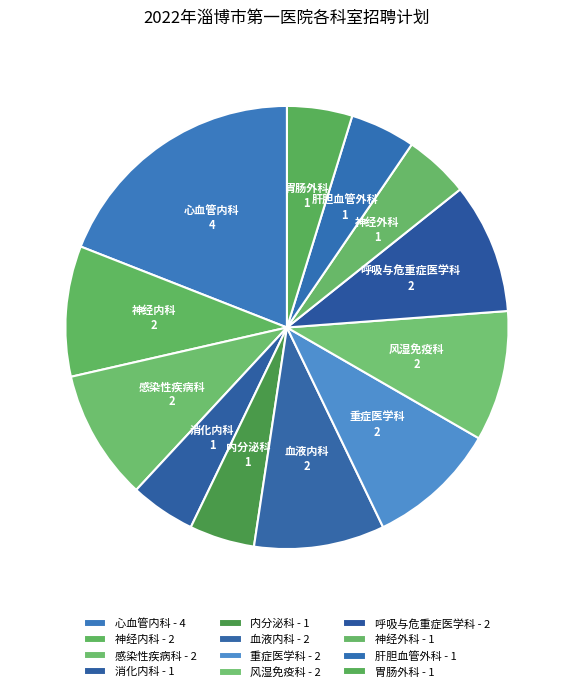

Is there a majority slice in this chart?

No